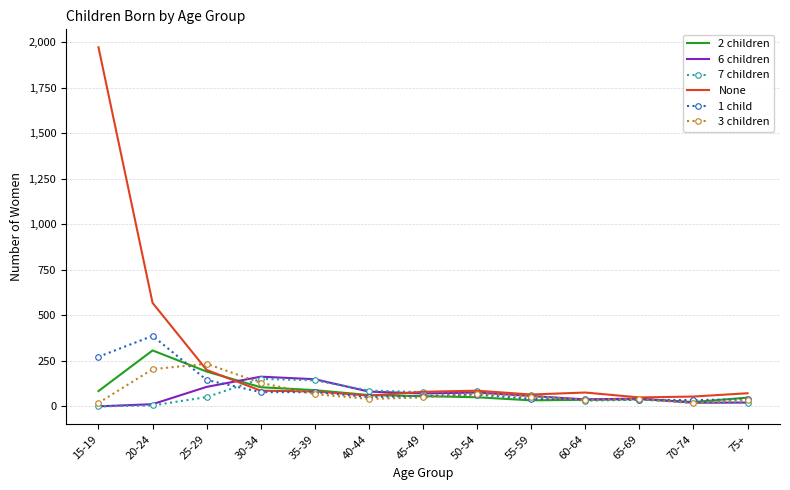

Which series has the widest spread of values?

None